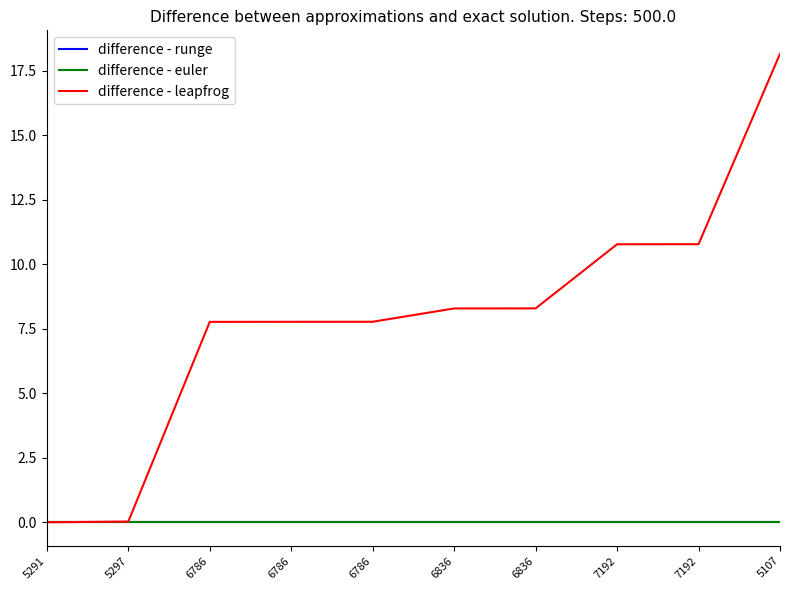

Which series has the widest spread of values?

difference - leapfrog